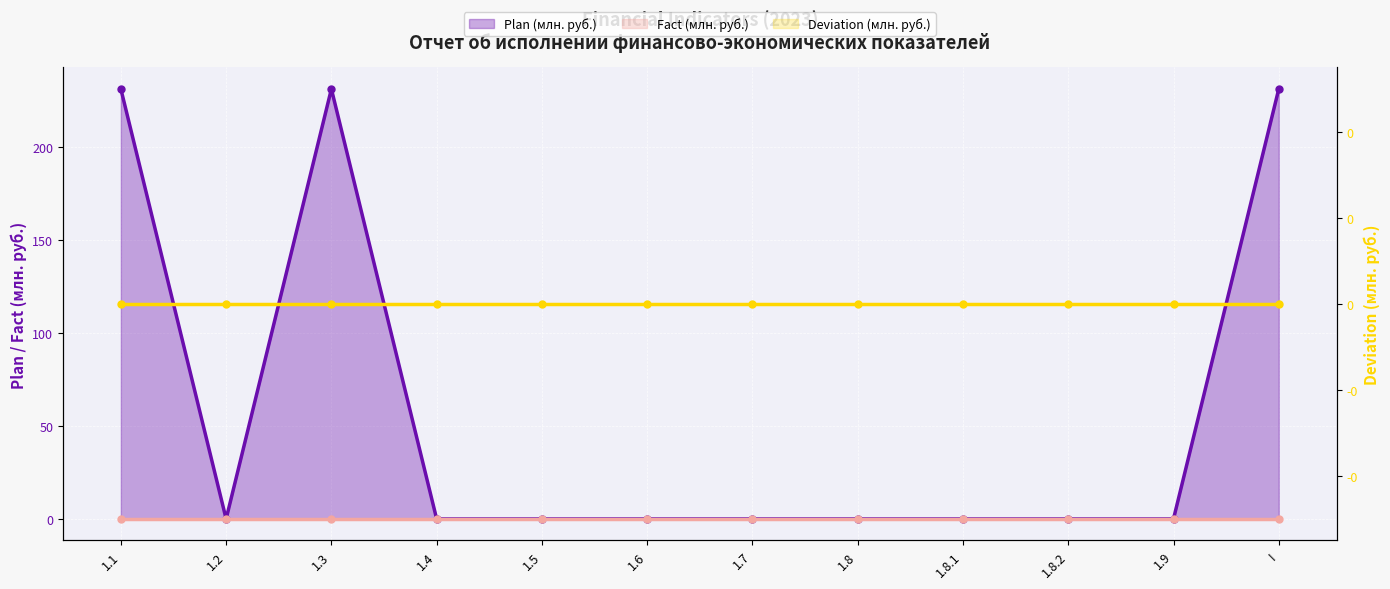

True or false: Fact (млн. руб.) (line) and Plan (млн. руб.) (line) cross at least once.

False